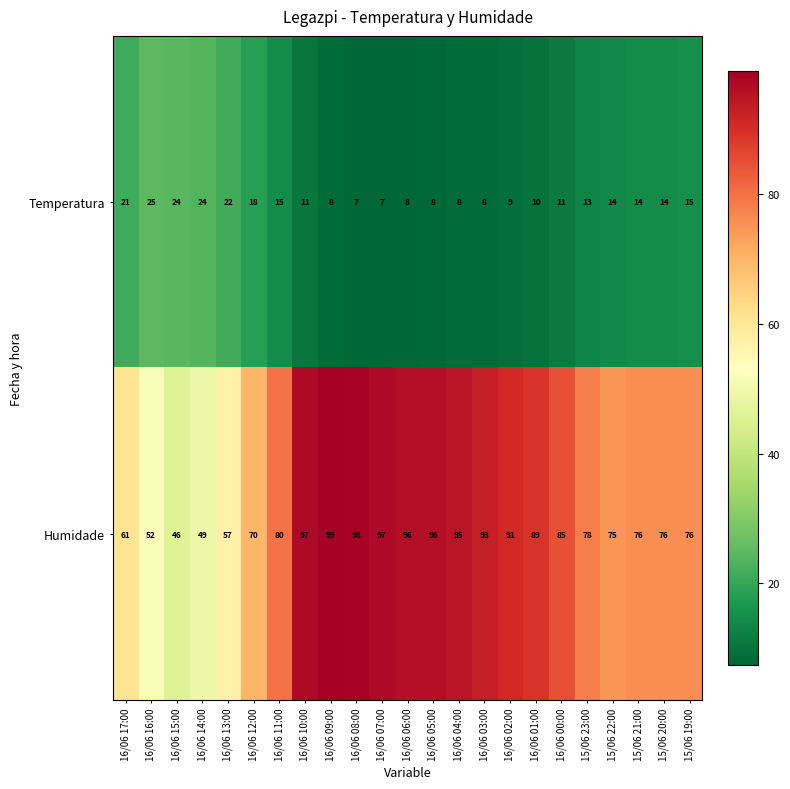

What is the approximate value of Temperatura at 16/06 00:00, to the nearest 5?

10